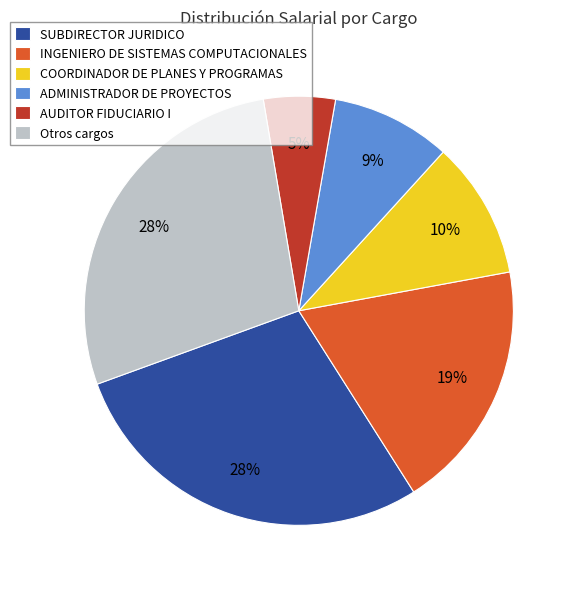

How many segments does this pie chart have?

6